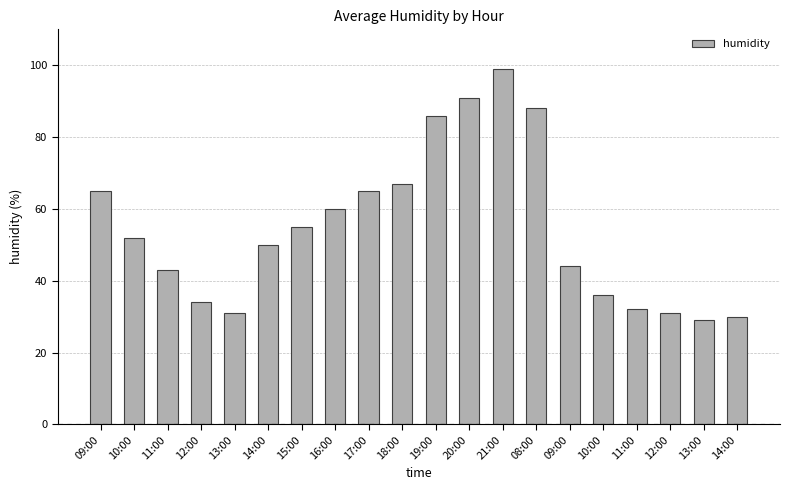

Does the chart contain stacked bars?

No